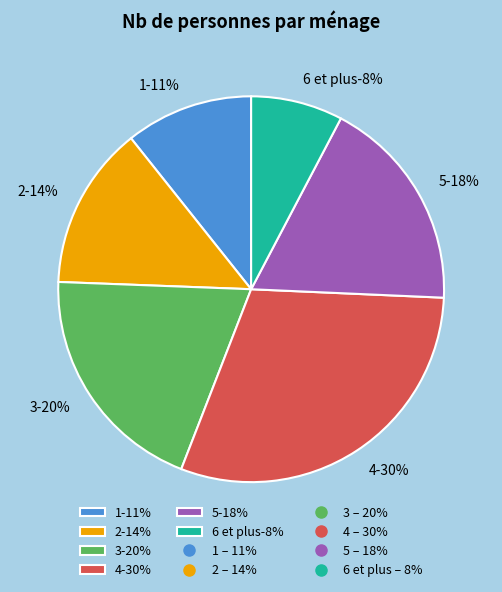

The 6 et plus slice represents 15% of the pie. True or false?

False